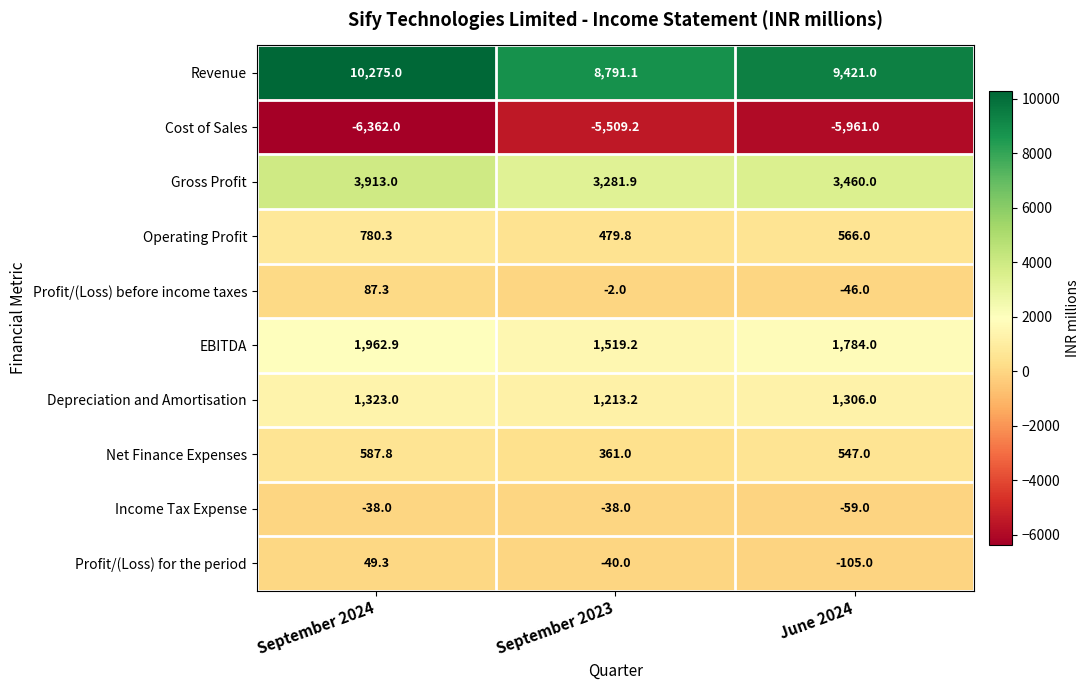

The value of Net Finance Expenses at September 2024 is 171.3. True or false?

False